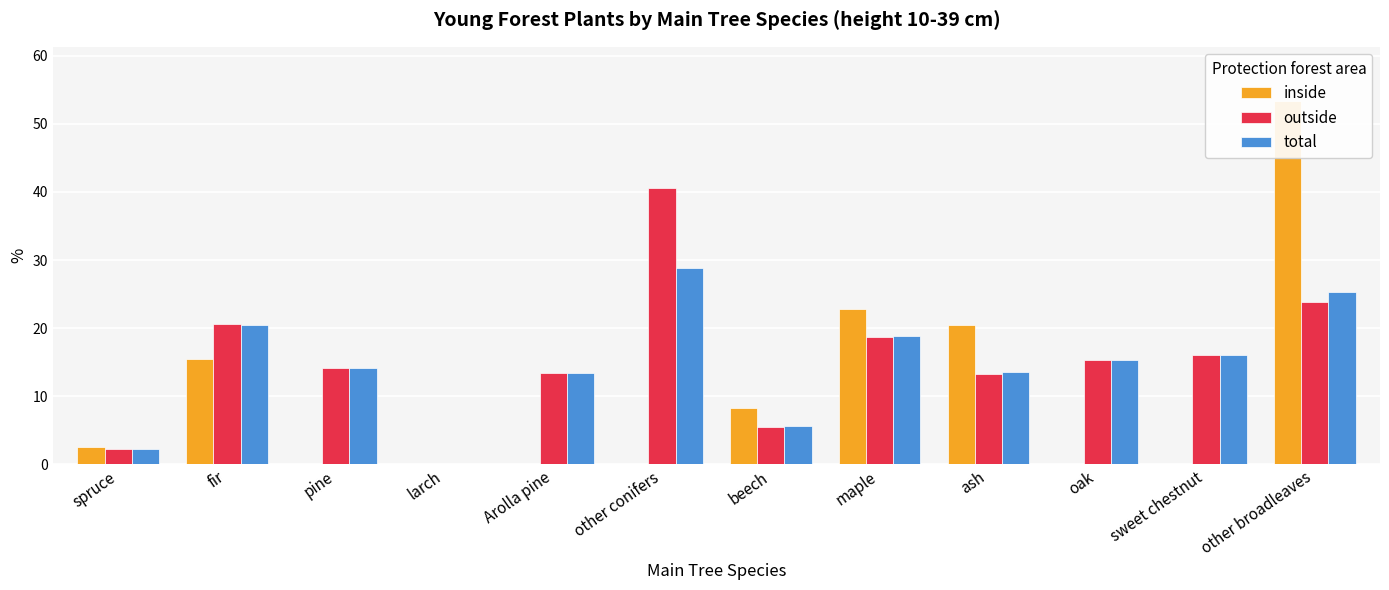

Which series has the widest spread of values?

inside